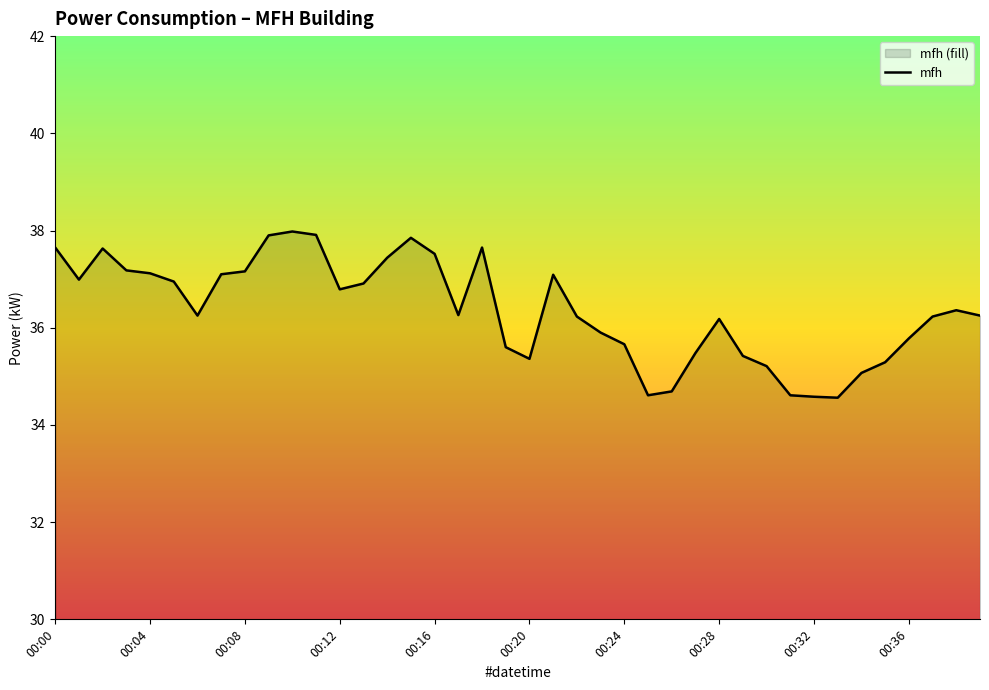

How many interior local peaks (higher than both neighbors) does the data have?

7